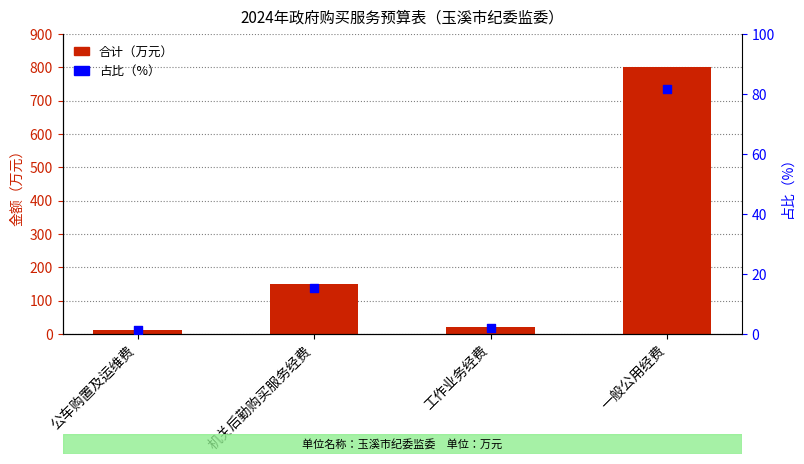

At which category is the sum across all series the highest?

一般公用经费